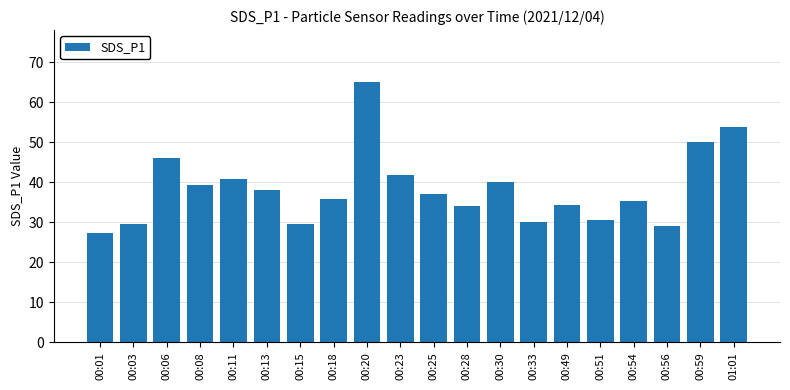

At which label does the data first exceed 37?

00:06